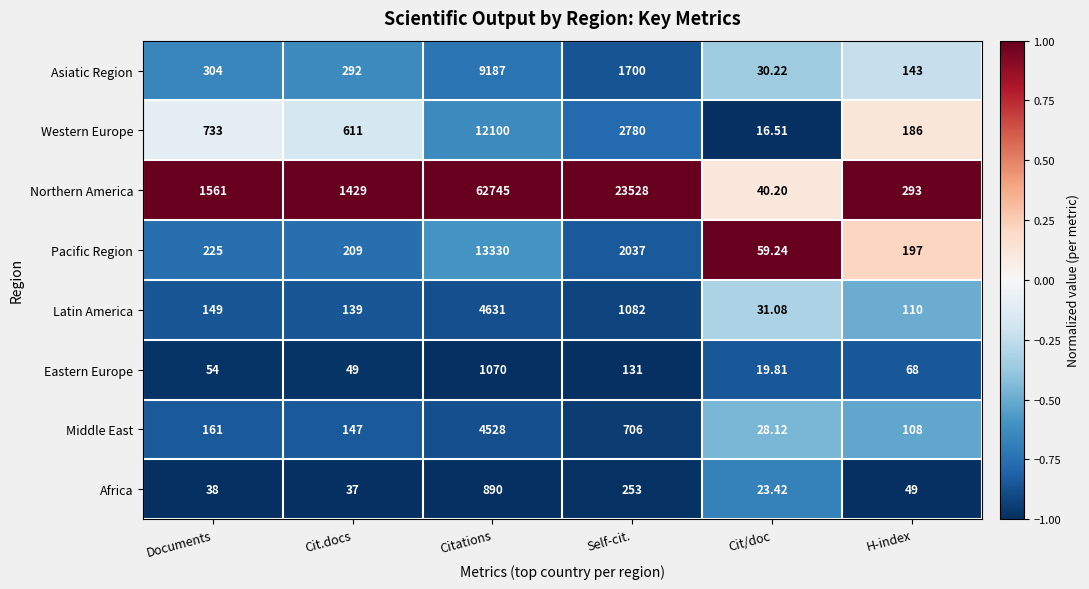

At which category does the chart reach its minimum across all series?

Cit/doc